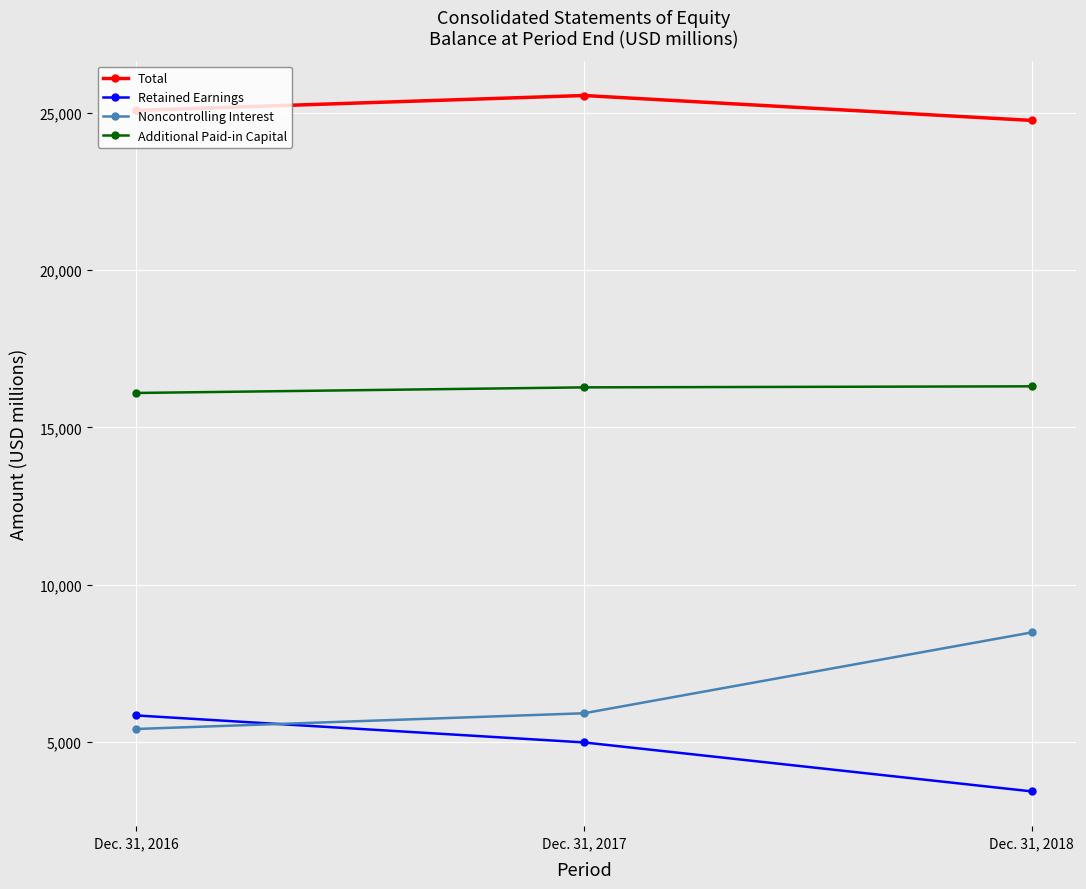

At which label does Retained Earnings reach its peak?

Dec. 31, 2016